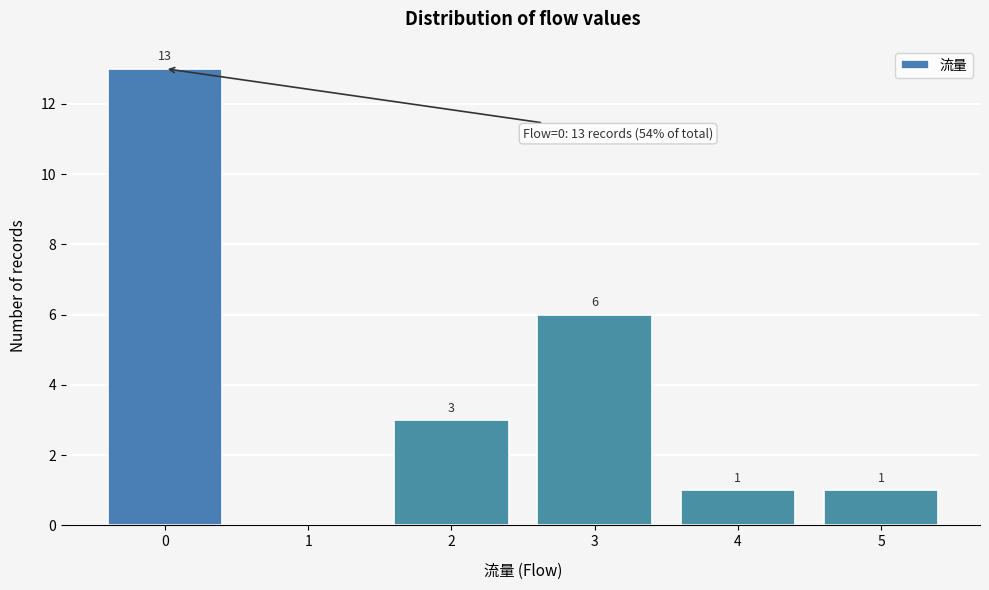

Over which range of the x-axis is the bar tallest?

-0.5 to 0.5